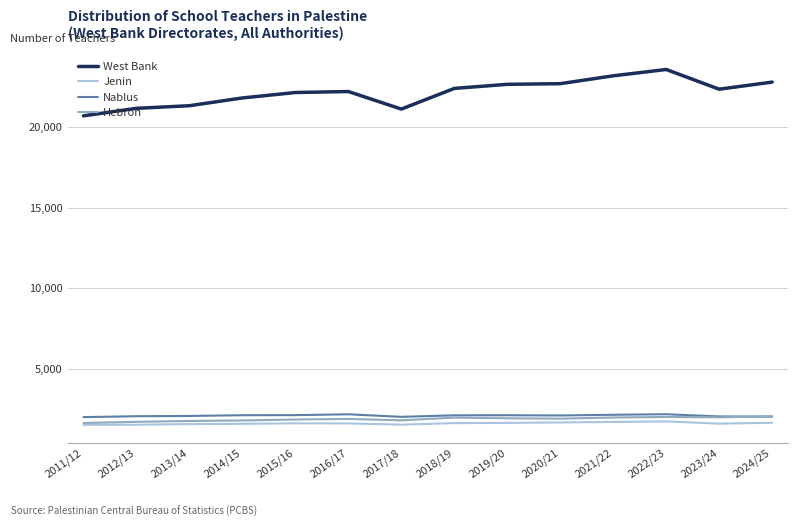

Is the value of Hebron at 2011/12 greater than the value of West Bank at 2019/20?

No